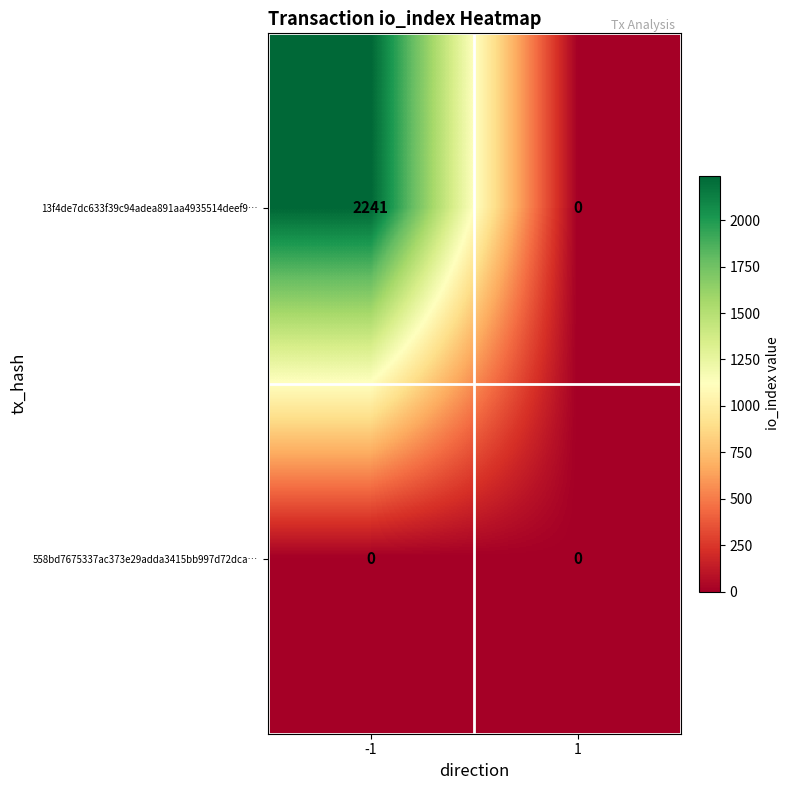

Reading right to left, what are all the values shown in this chart?

13f4de7dc633f39c94adea891aa4935514deef9…: 1=0	-1=2241
558bd7675337ac373e29adda3415bb997d72dca…: 1=0	-1=0